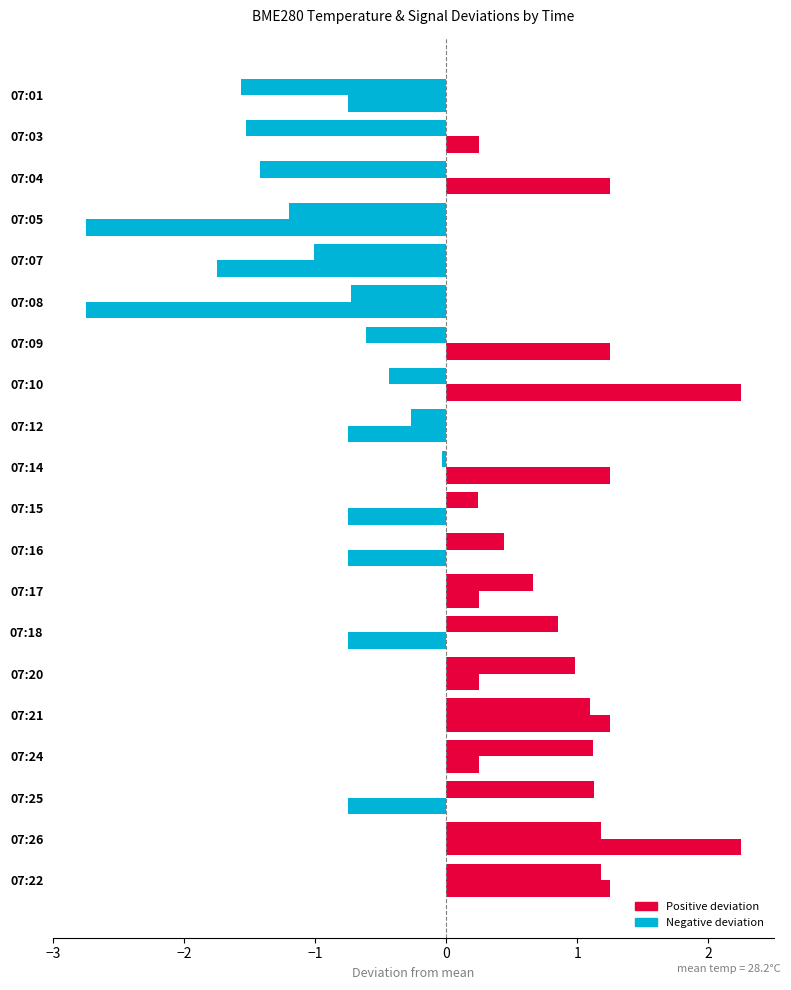

How many series are shown in this chart?

2